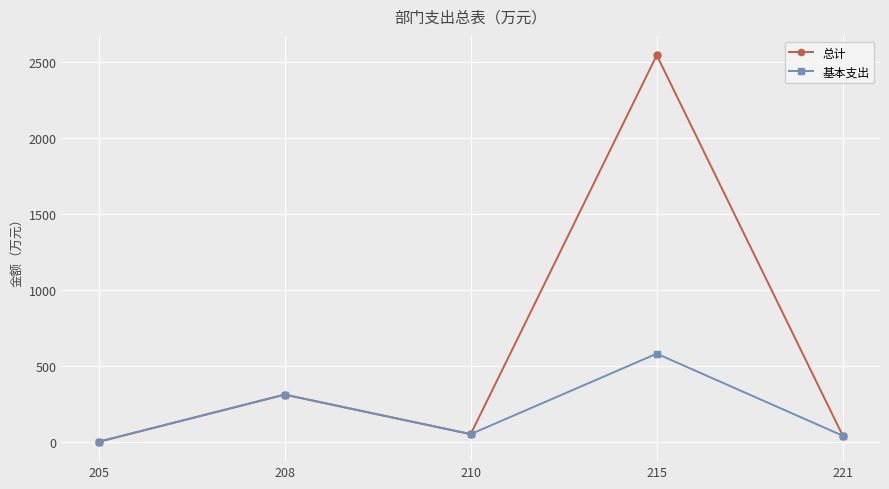

Which series has the widest spread of values?

总计